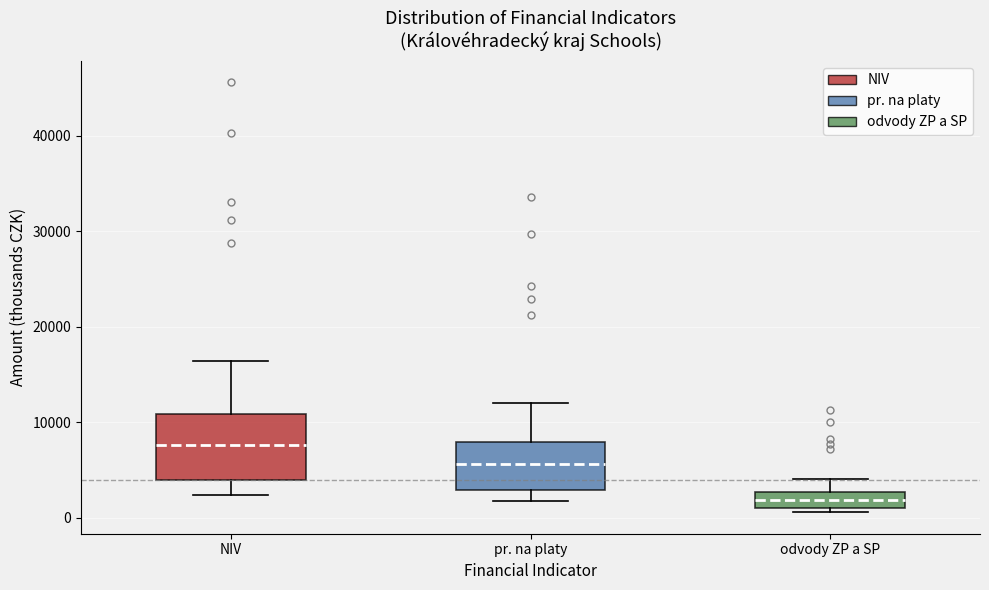

Which box is the tallest, from its lower edge to its upper edge?

NIV